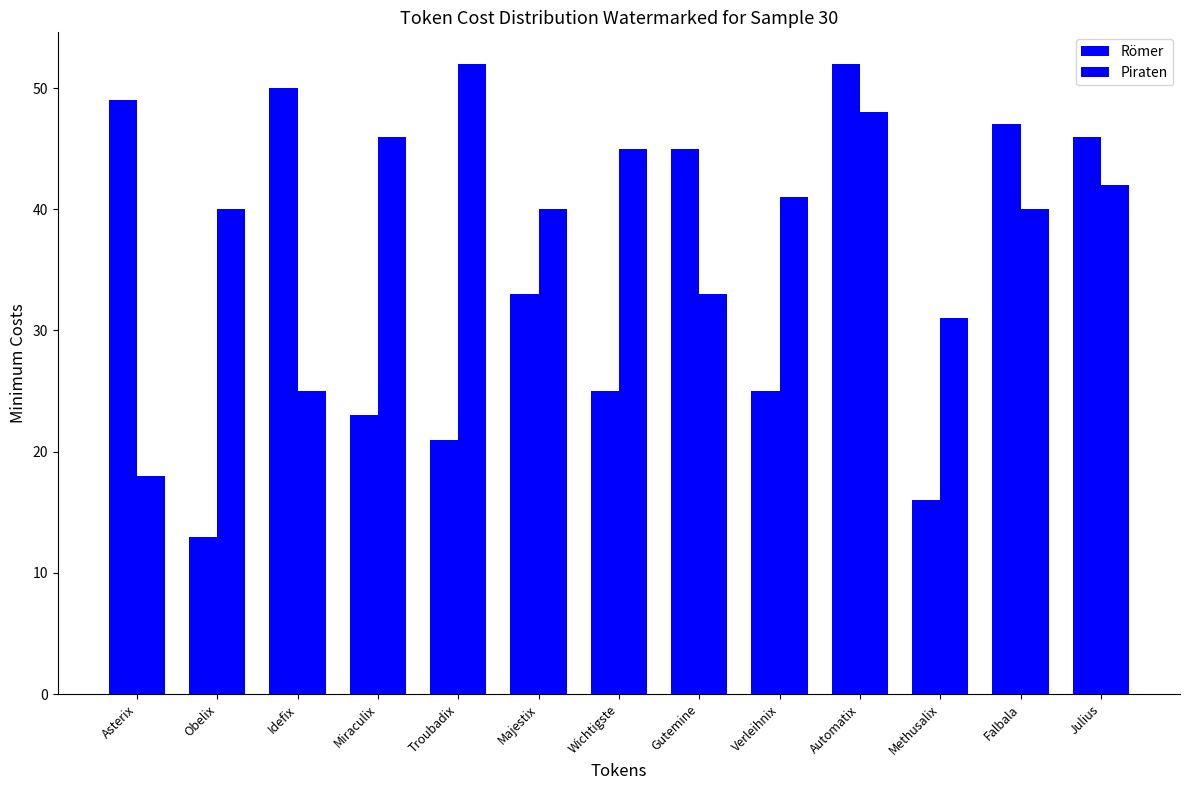

How many bars are there in total?

26